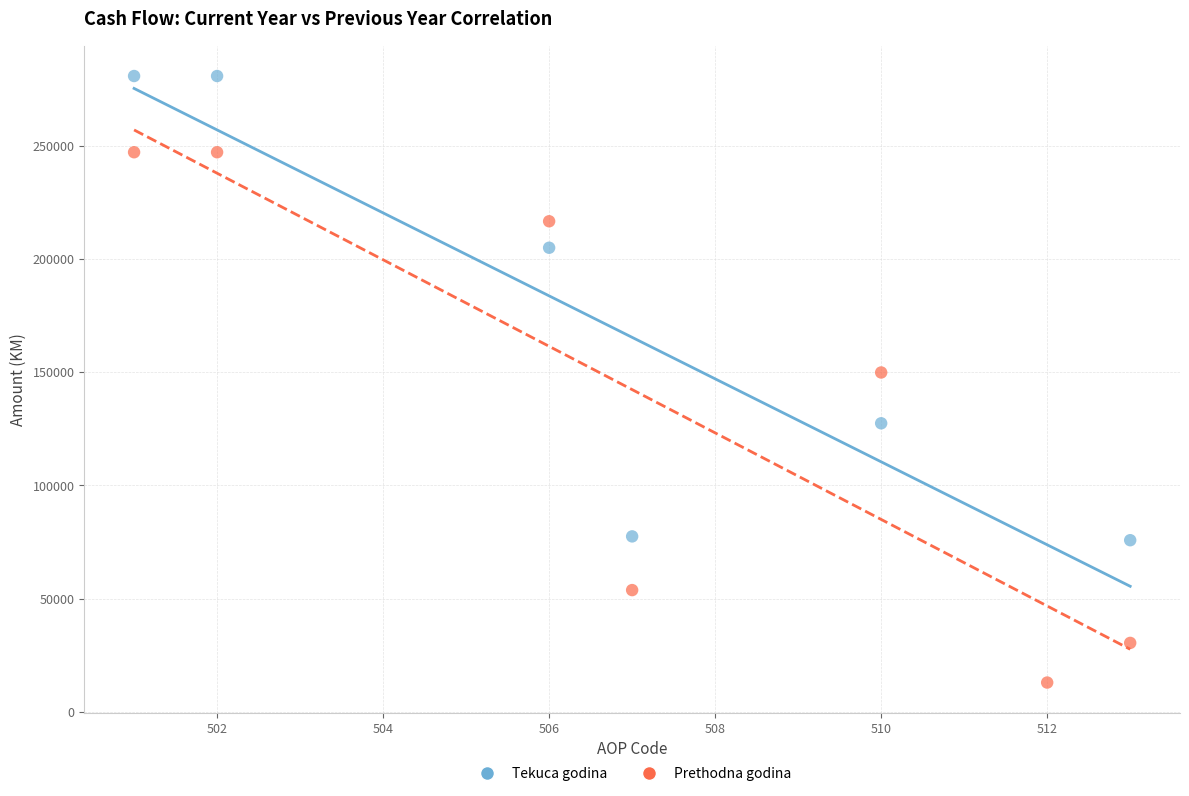

Which series contains the lowest Y value?

Prethodna godina